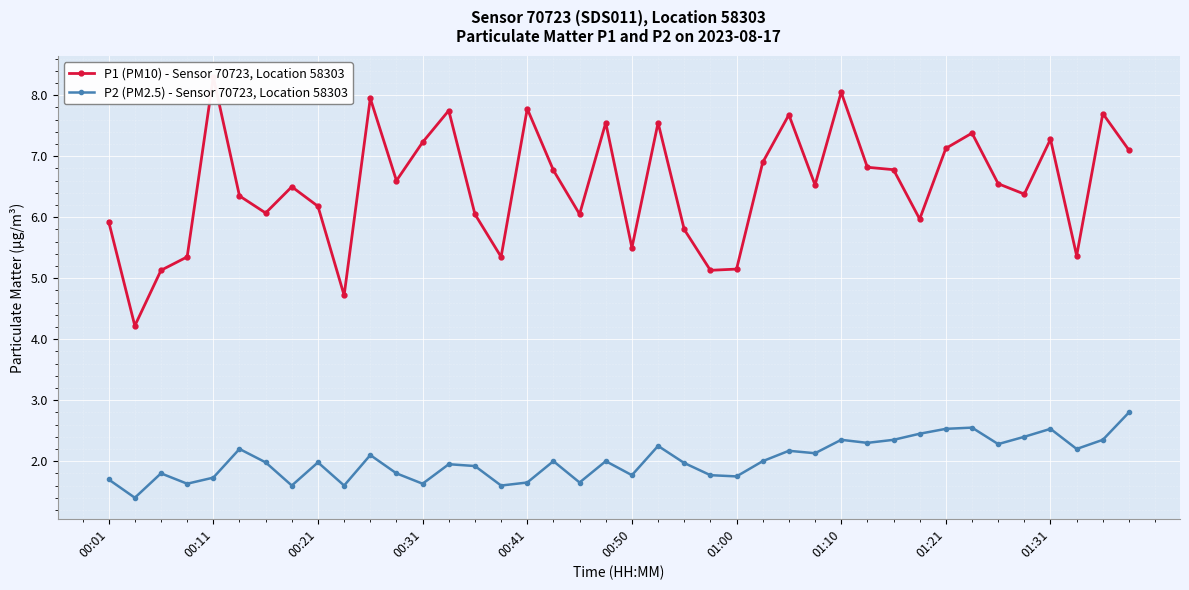

What is the value of the P2 (PM2.5) - Sensor 70723, Location 58303 point at the 37th from the left?

2.5